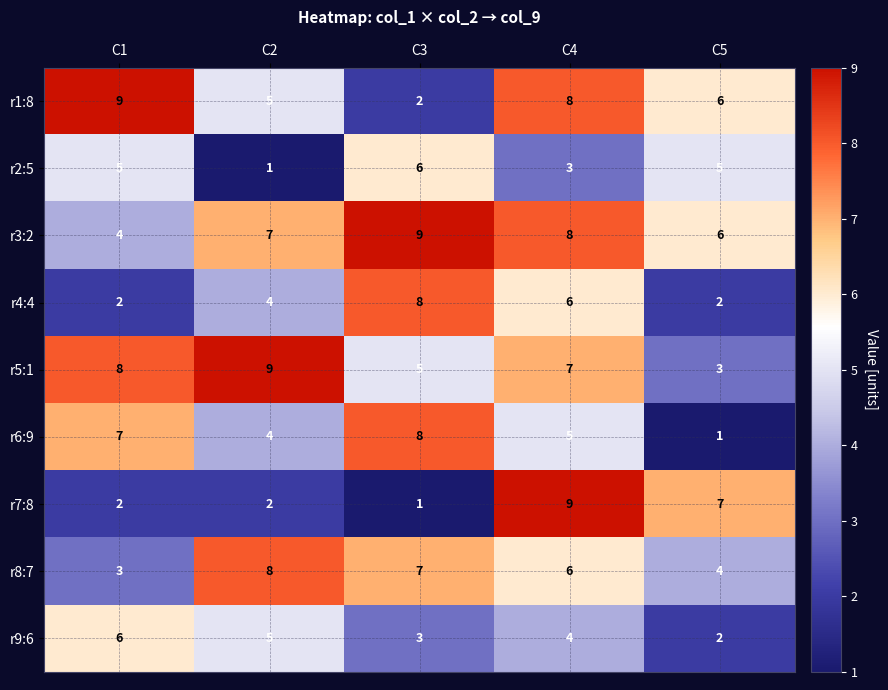

What is the sum of the r5:1 values at C5 and C4?

10